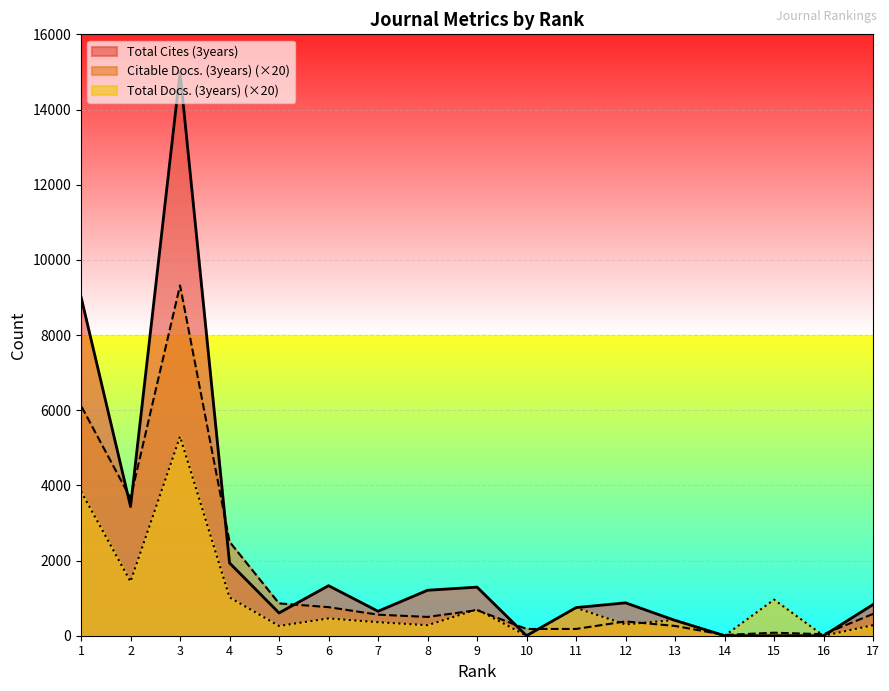

What is the difference between the maximum and minimum values in the Total Docs. (3years) series?

5300